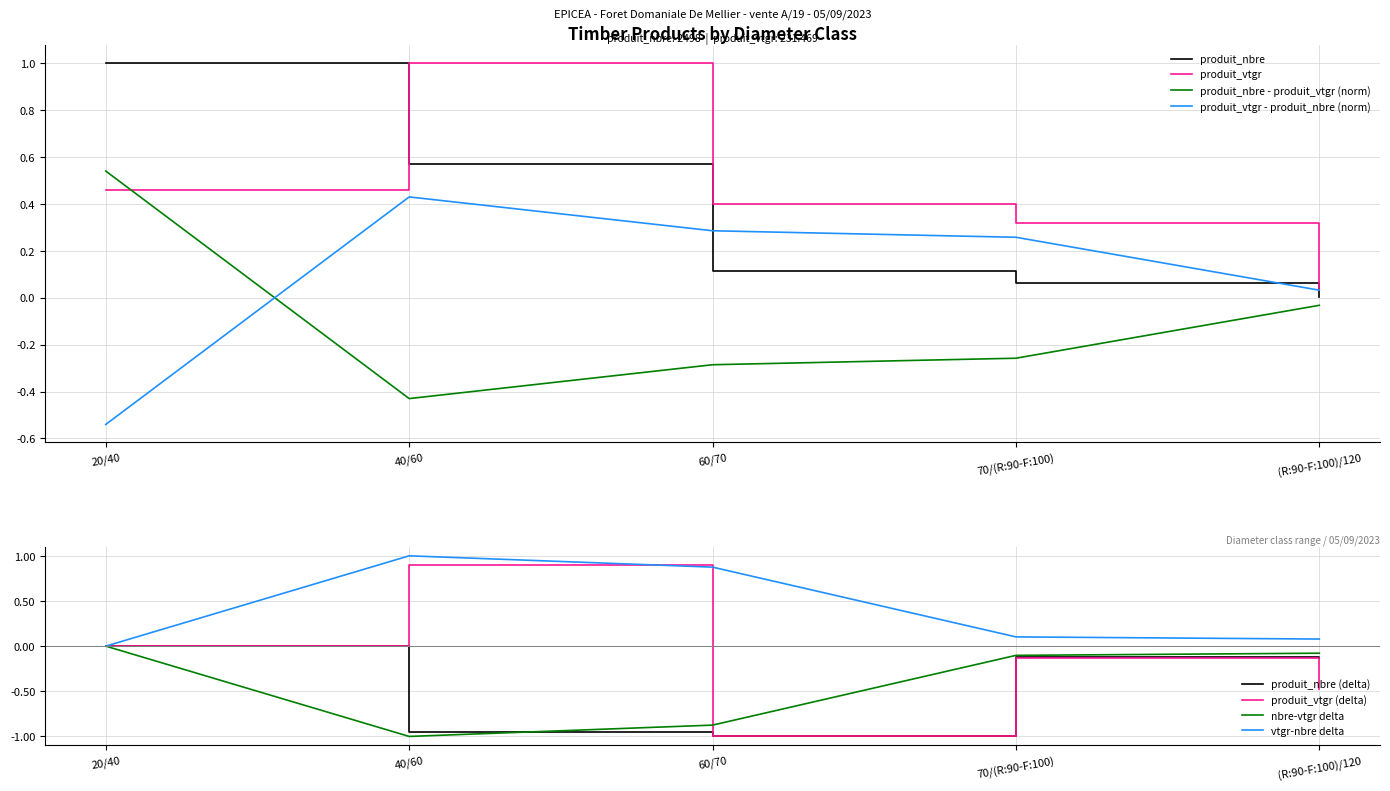

How many data points does each series have?

5